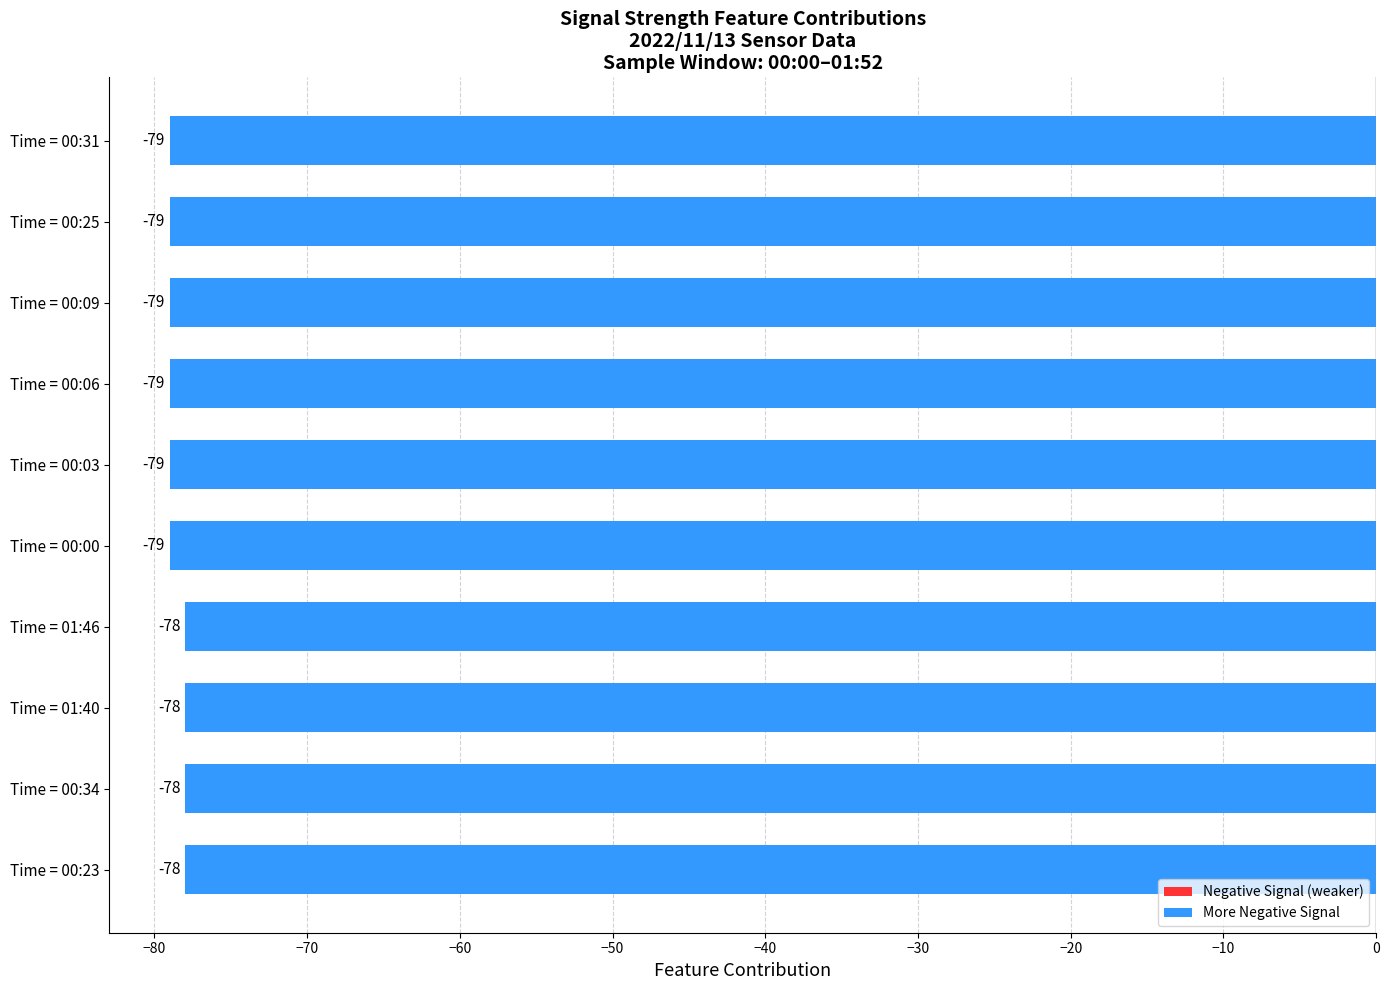

What is the smallest value displayed?

-79